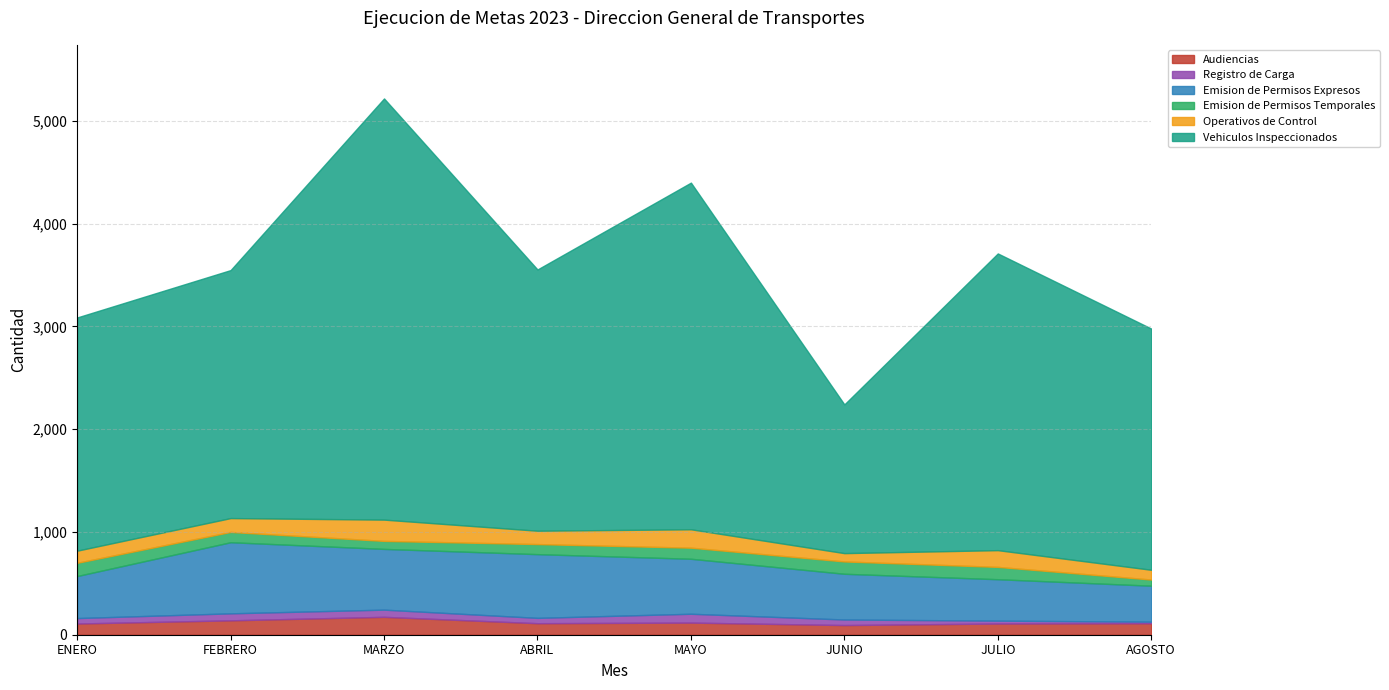

True or false: Emision de Permisos Temporales has a value of 178 at ENERO.

False